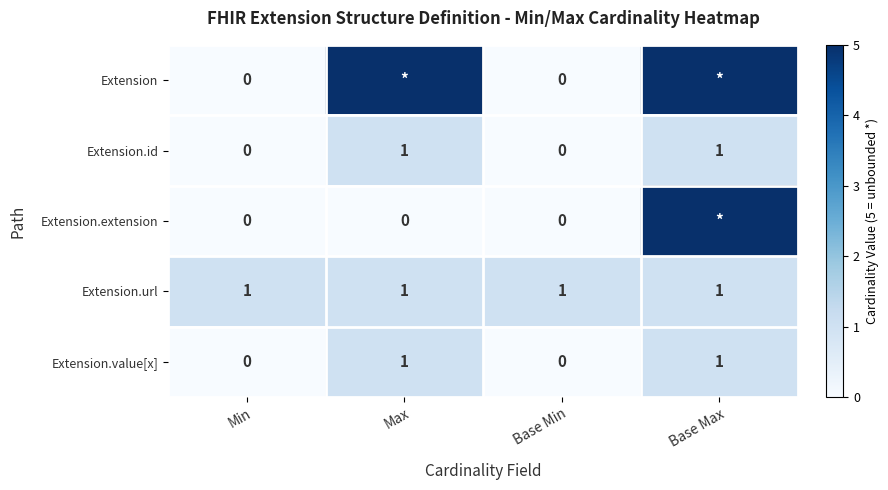

Count the number of categories in the chart.

4